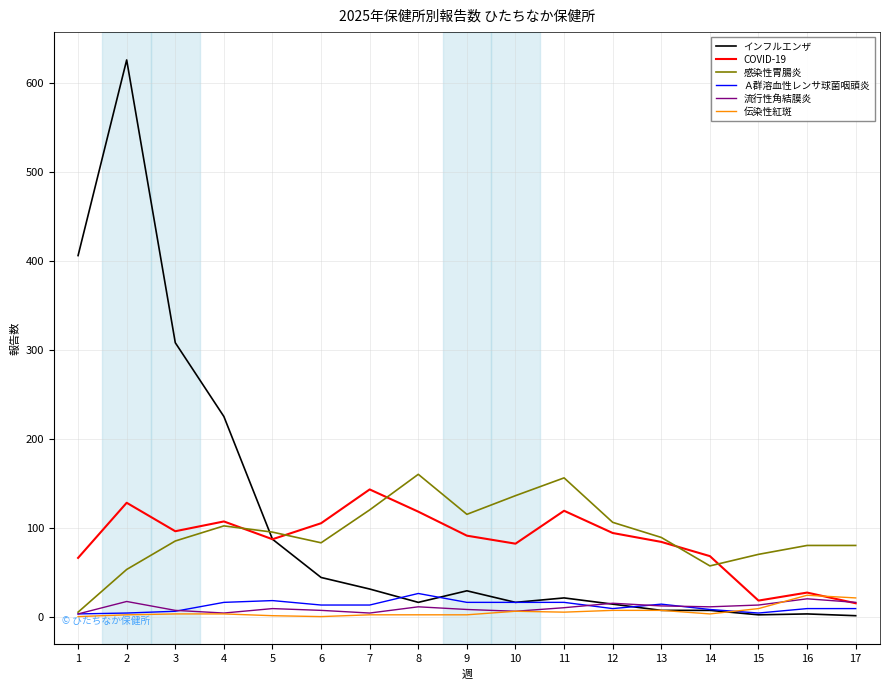

What is the sum of all インフルエンザ values?

1843